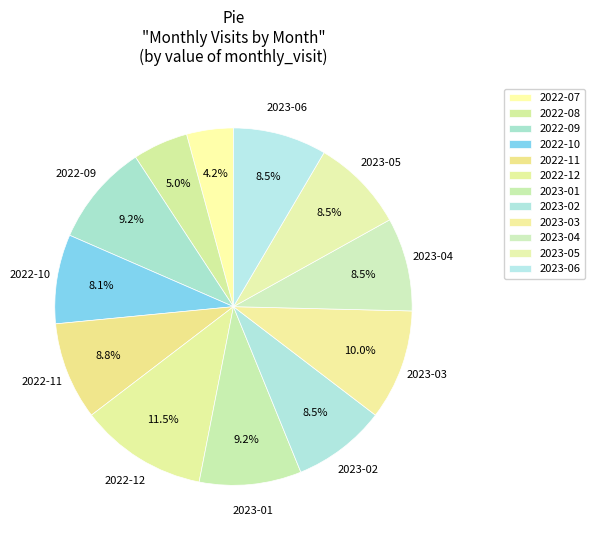

How many slices are in this pie chart?

12